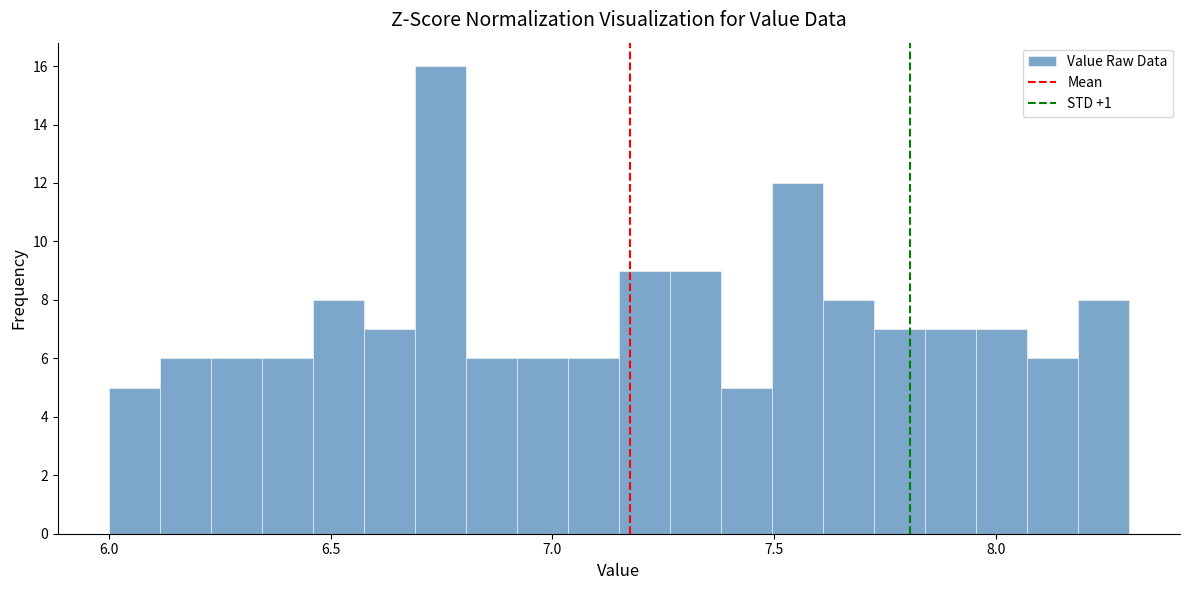

Around what value on the x-axis is the tallest bar? Give the approximate position of its centre, as read against the axis.

6.75